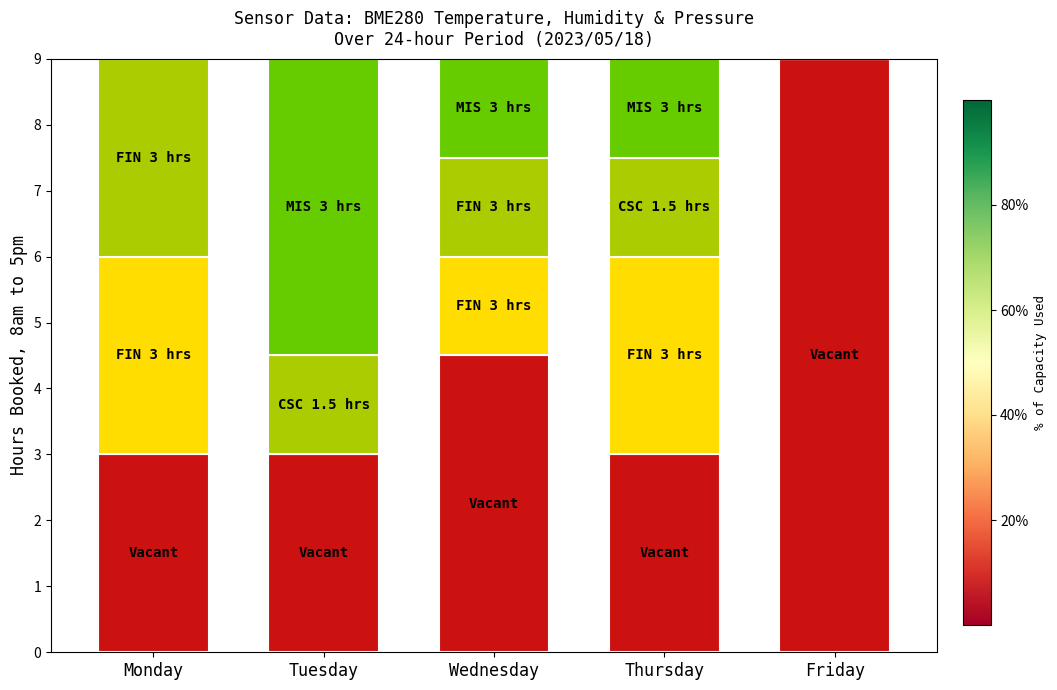

What is the total value across all series at Wednesday?

9.0